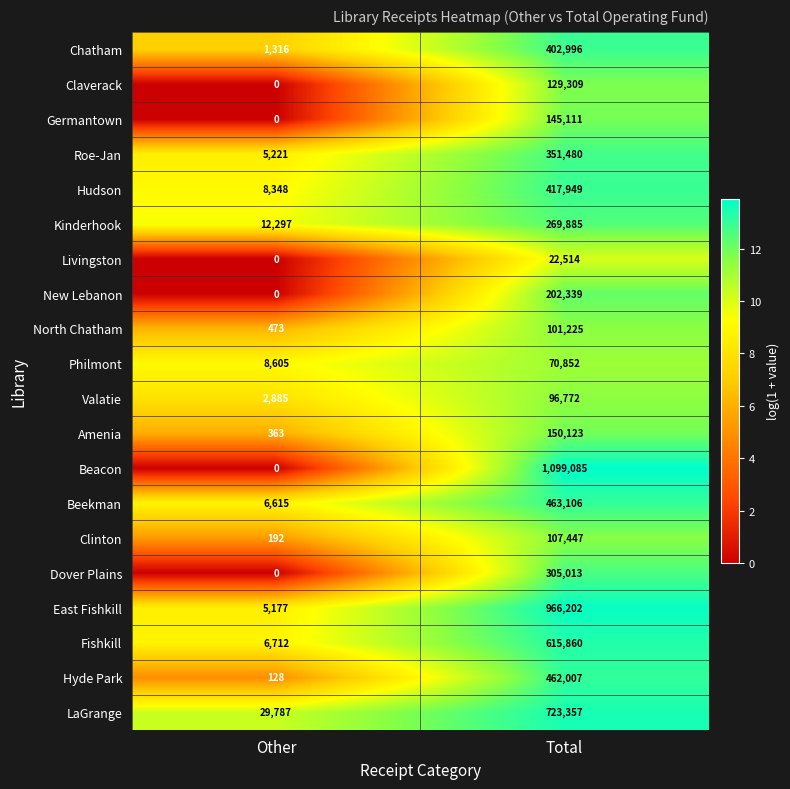

At which label is Chatham closest to 202156?

Other